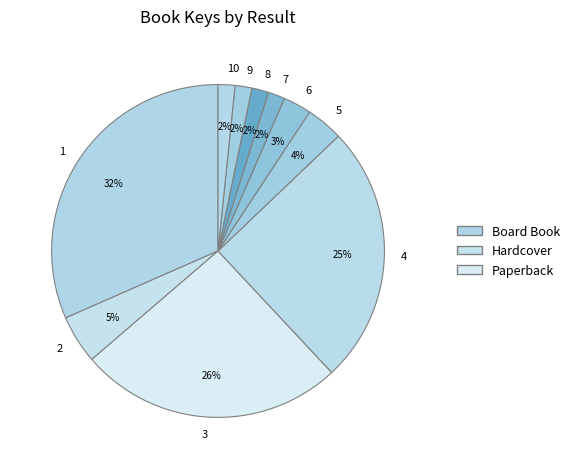

To the nearest percent, what is the average slice percentage?

10%